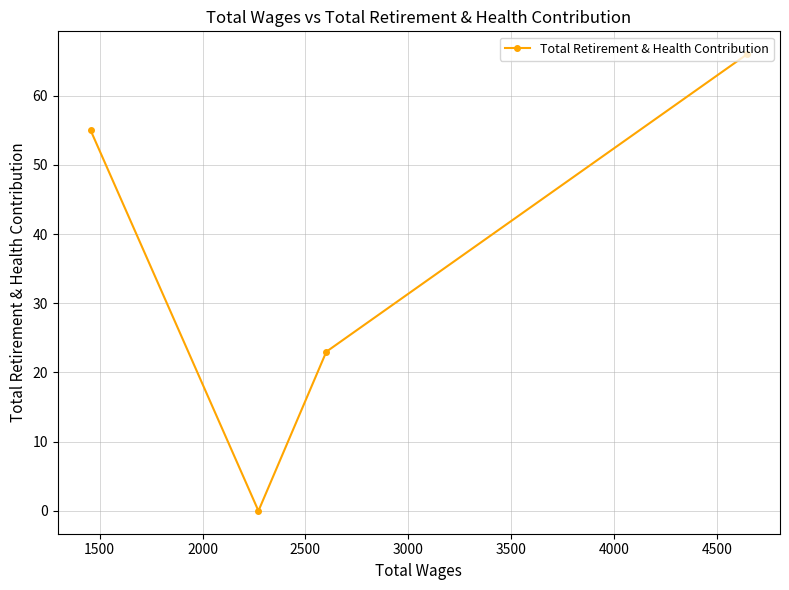

Count the number of data series in this chart.

1